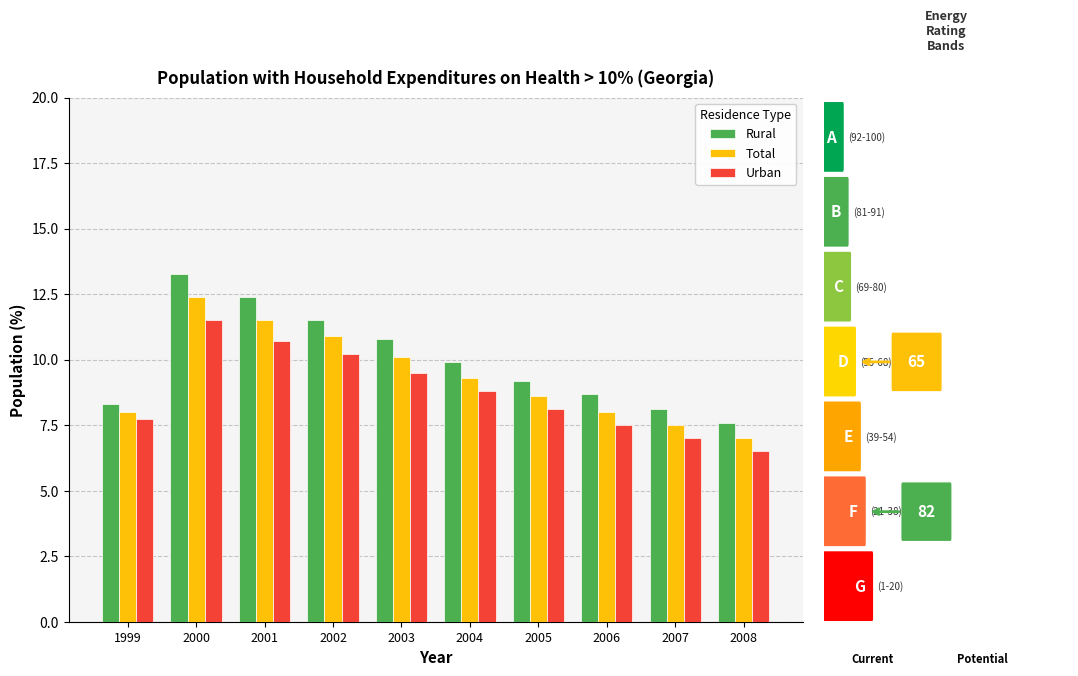

At how many categories does at least one series exceed 8?

9